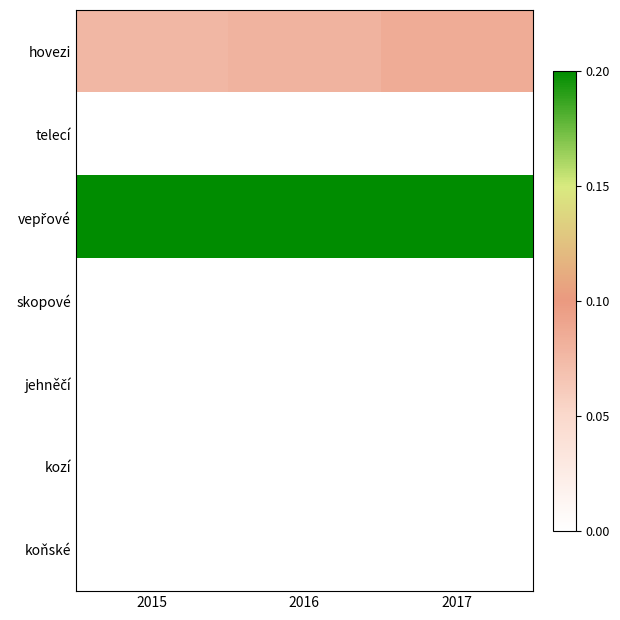

Which series has the largest total across all categories?

vepřové